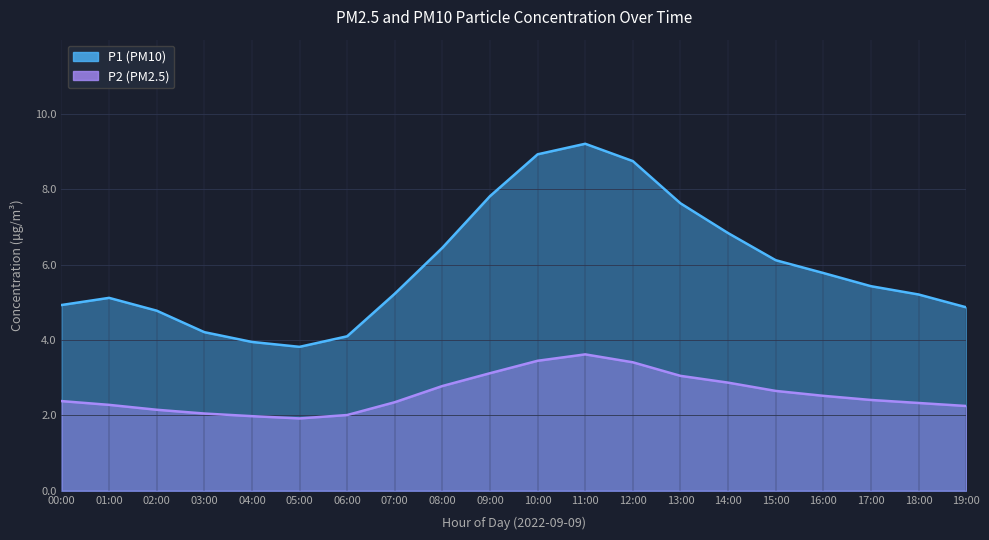

What is the sum of all P1 values?

119.2